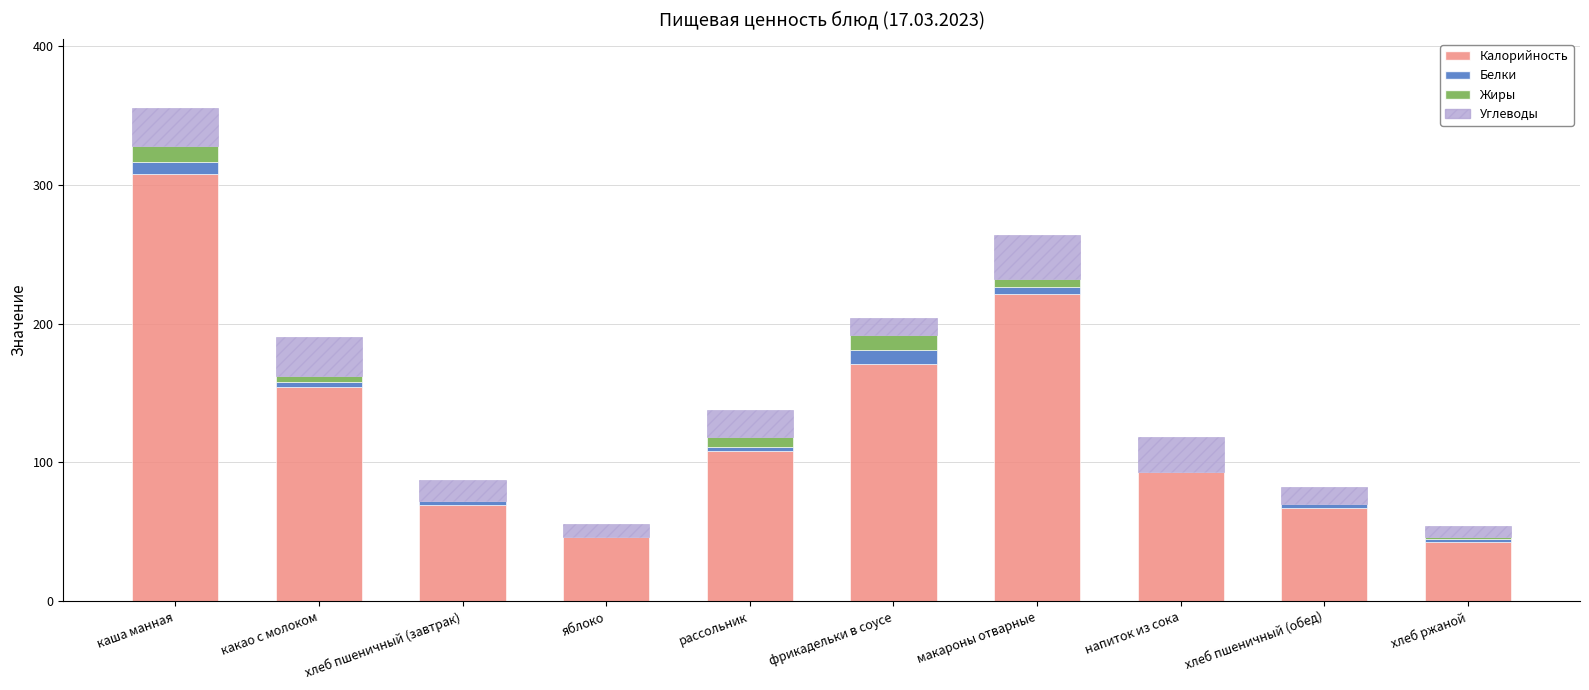

What is the maximum value for Калорийность?

308